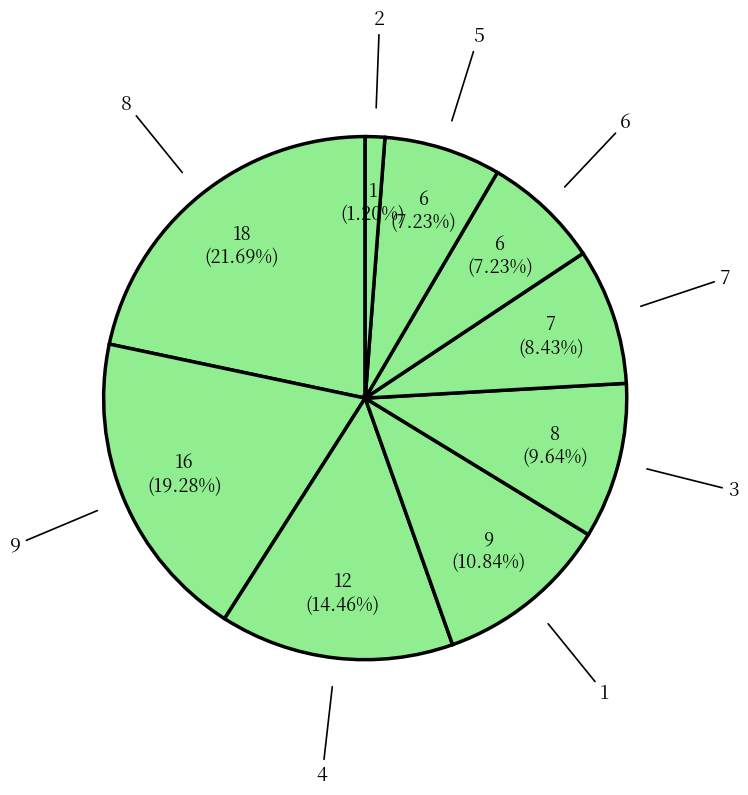

Does 5 account for over 50% of the chart?

No